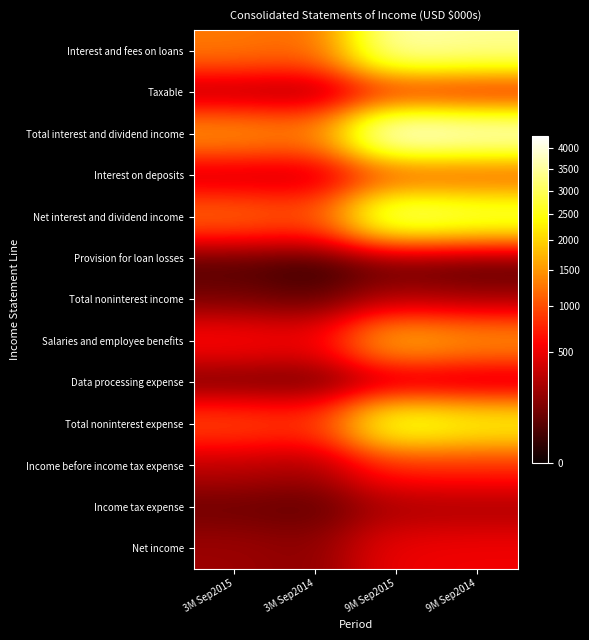

Reading right to left, extract all data points from this chart.

Interest and fees on loans: 9M Sep2014=3444	9M Sep2015=3648	3M Sep2014=1153	3M Sep2015=1289
Taxable: 9M Sep2014=538	9M Sep2015=622	3M Sep2014=173	3M Sep2015=223
Total interest and dividend income: 9M Sep2014=3994	9M Sep2015=4318	3M Sep2014=1330	3M Sep2015=1527
Interest on deposits: 9M Sep2014=958	9M Sep2015=943	3M Sep2014=317	3M Sep2015=326
Net interest and dividend income: 9M Sep2014=3036	9M Sep2015=3375	3M Sep2014=1013	3M Sep2015=1201
Provision for loan losses: 9M Sep2014=10	9M Sep2015=45	3M Sep2014=0	3M Sep2015=35
Total noninterest income: 9M Sep2014=182	9M Sep2015=225	3M Sep2014=54	3M Sep2015=104
Salaries and employee benefits: 9M Sep2014=1516	9M Sep2015=1777	3M Sep2014=522	3M Sep2015=617
Data processing expense: 9M Sep2014=223	9M Sep2015=235	3M Sep2014=70	3M Sep2015=84
Total noninterest expense: 9M Sep2014=2450	9M Sep2015=2814	3M Sep2014=838	3M Sep2015=973
Income before income tax expense: 9M Sep2014=758	9M Sep2015=741	3M Sep2014=229	3M Sep2015=297
Income tax expense: 9M Sep2014=237	9M Sep2015=238	3M Sep2014=69	3M Sep2015=91
Net income: 9M Sep2014=521	9M Sep2015=503	3M Sep2014=160	3M Sep2015=206